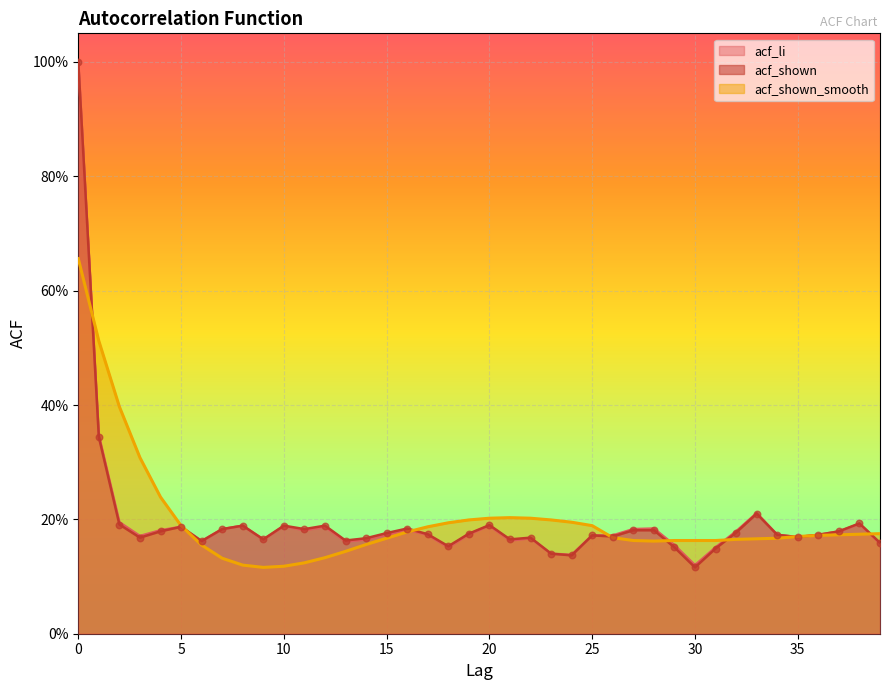

Which series has the largest total across all categories?

acf_shown_smooth